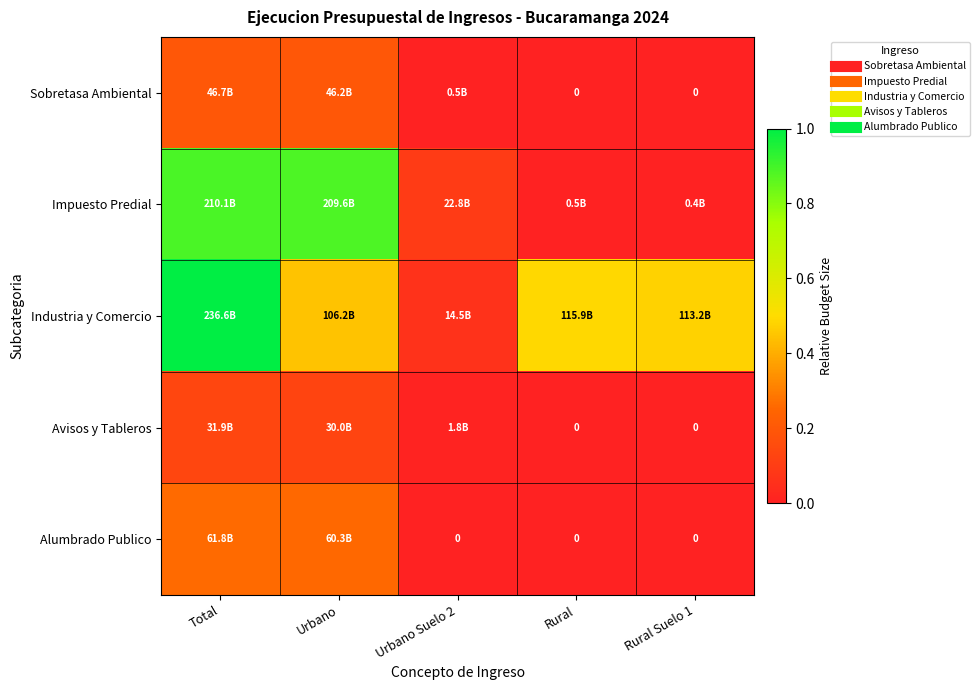

What is the maximum value for Industria y Comercio?

1.0